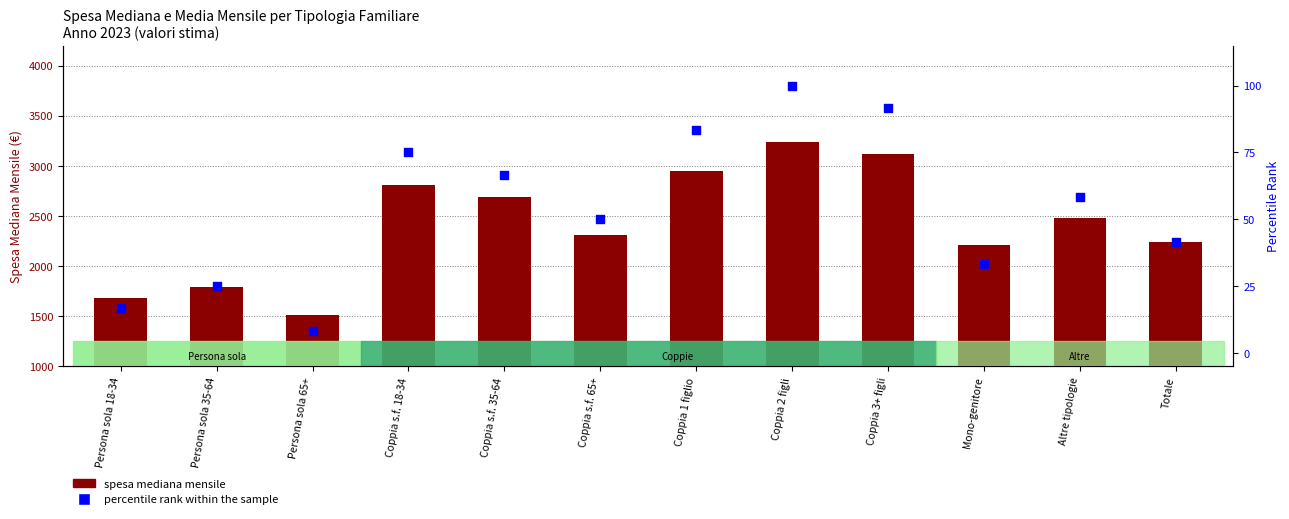

Which series reaches the maximum Y coordinate?

spesa mediana mensile